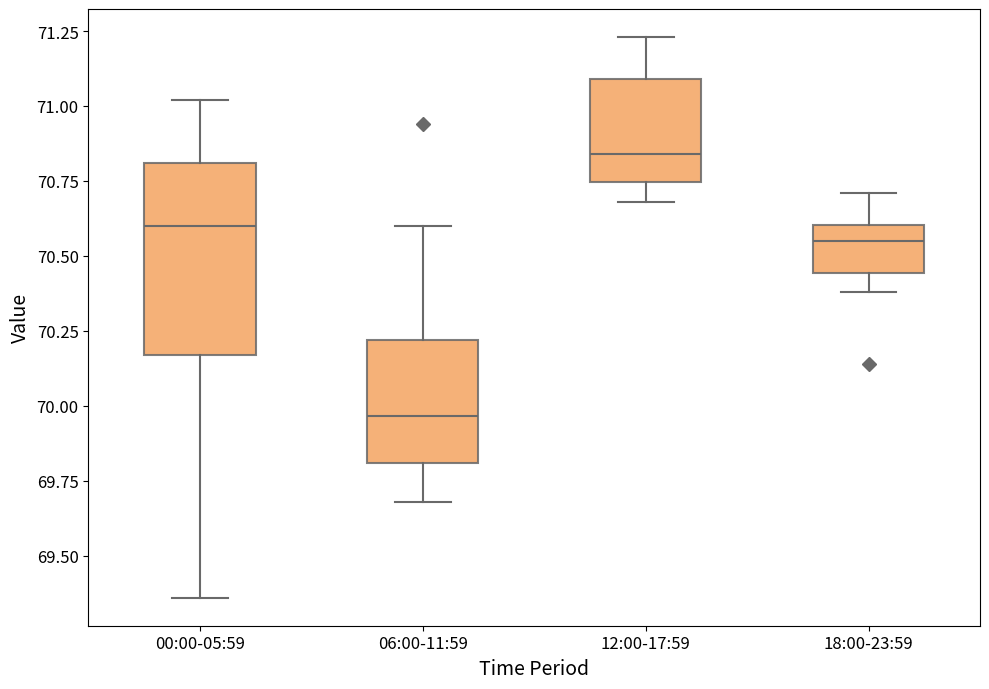

Comparing the boxes themselves (not the whiskers), which one is the tallest?

00:00-05:59